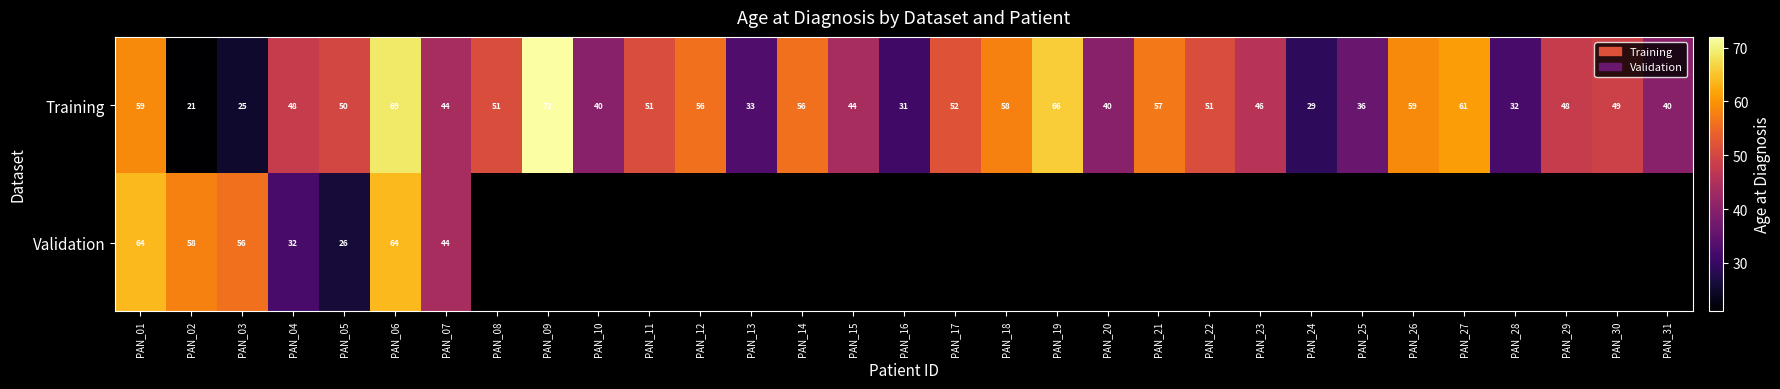

At which label does Training reach its peak?

PAN_09